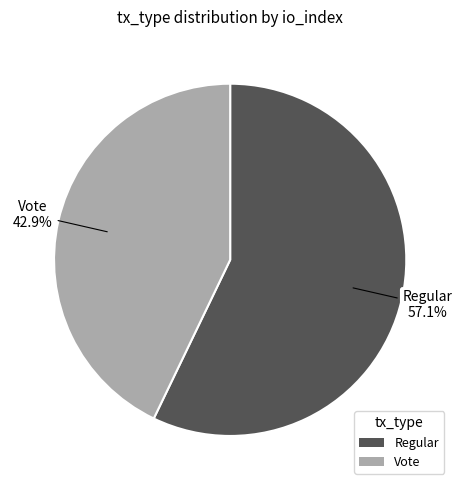

What percentage is the Vote slice, to the nearest percent?

43%